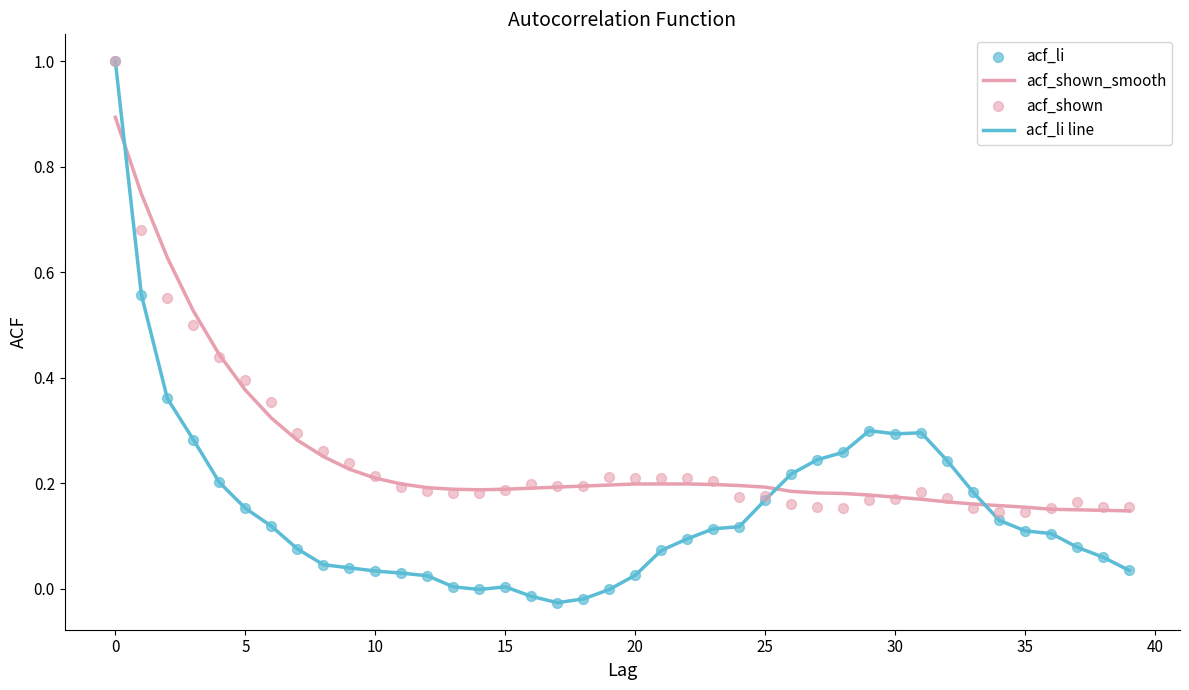

How many times do acf_shown_smooth and acf_li line cross each other?

3